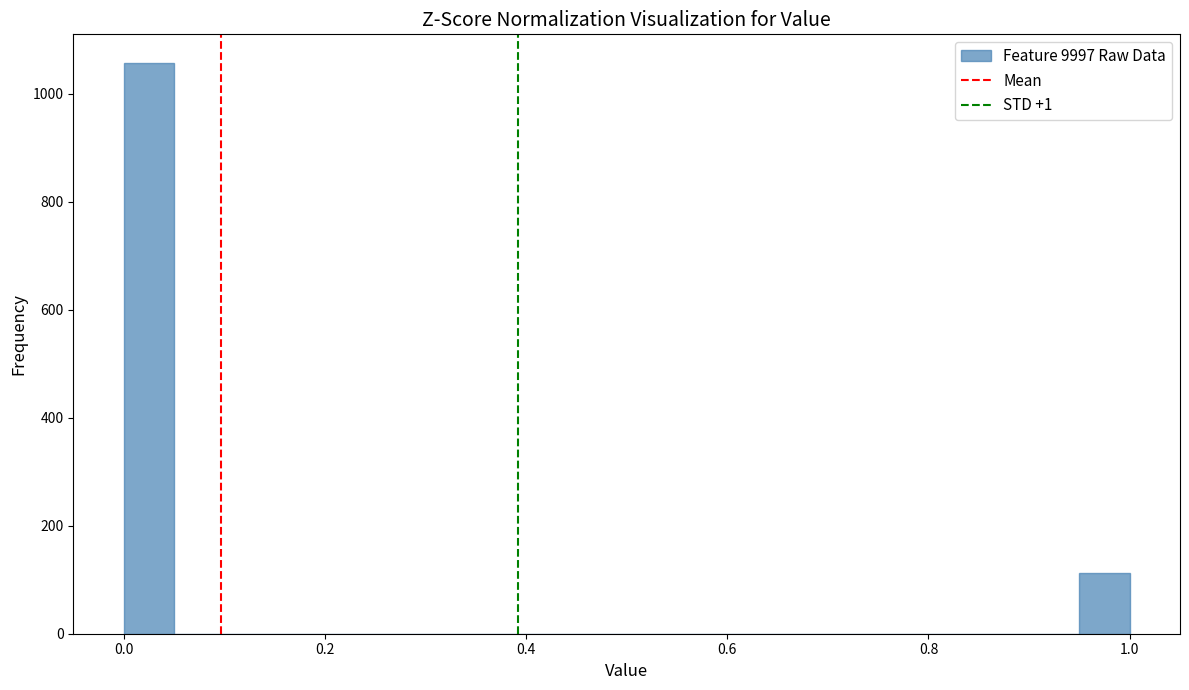

Read against the x-axis, roughly where is the centre of the tallest bar?

0.02